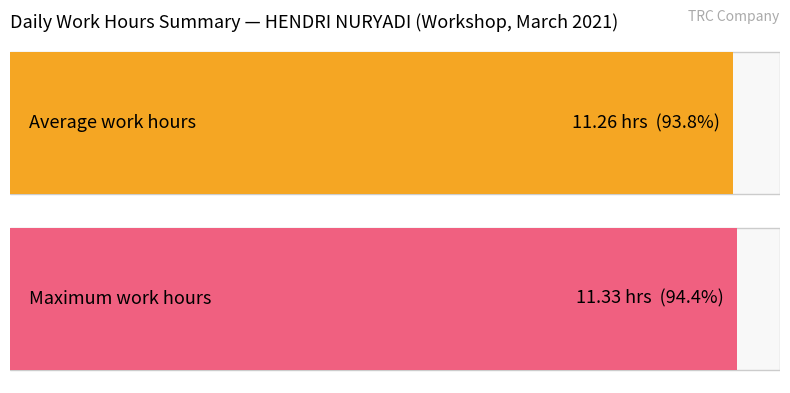

Between 18 and 9, which is larger?

18